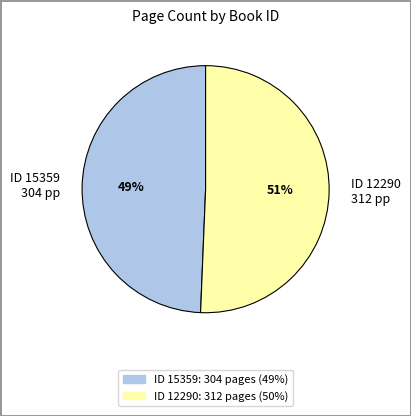

To the nearest percent, what percentage of the pie is ID 12290 312 pp?

51%